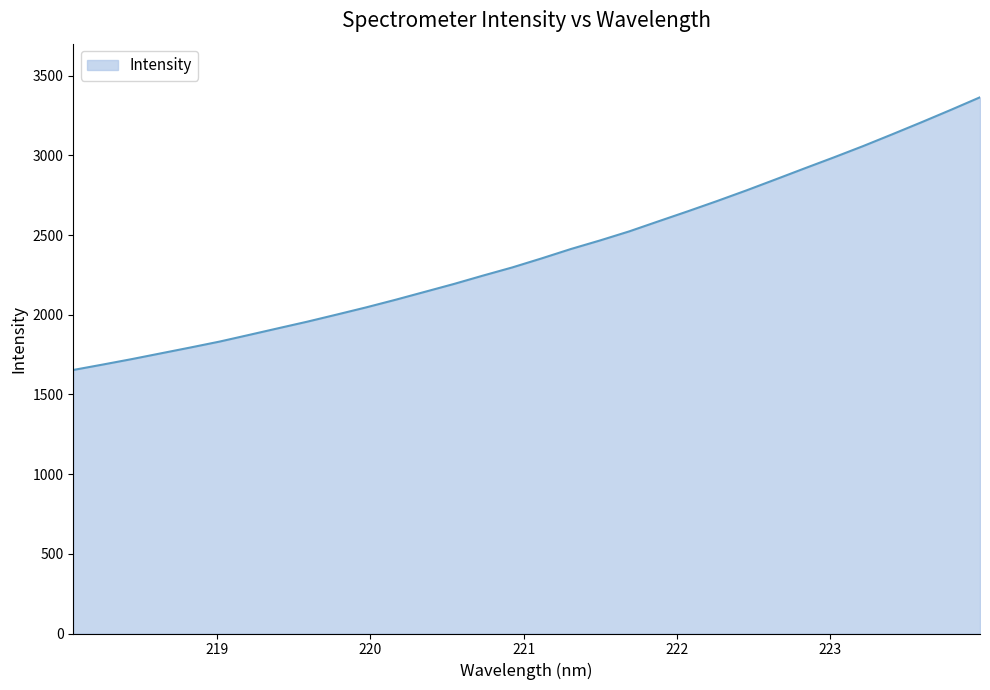

What is the maximum value shown in the chart?

3365.2